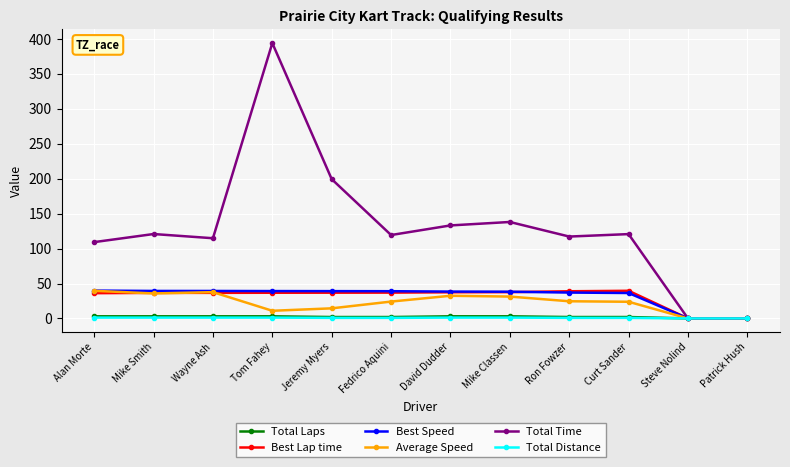

At which category is the sum across all series the highest?

Tom Fahey